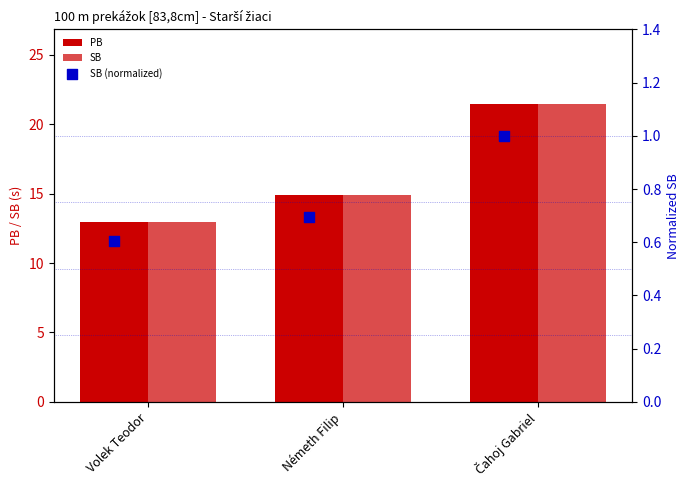

What are all the series names shown in the legend?

PB, SB, SB (normalized)